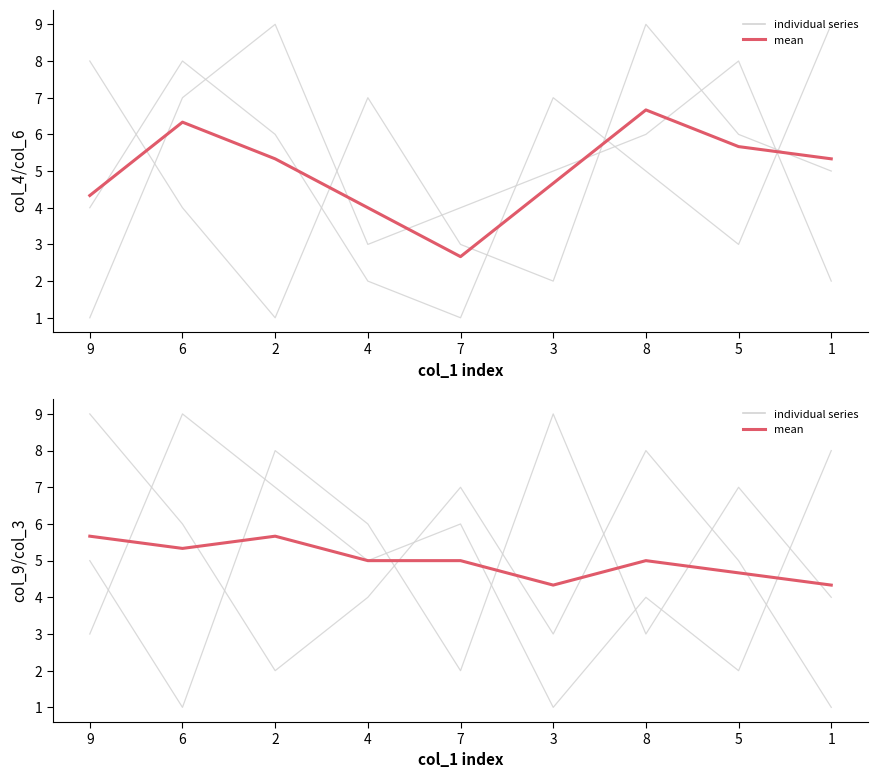

Which series has the widest spread of values?

col_4